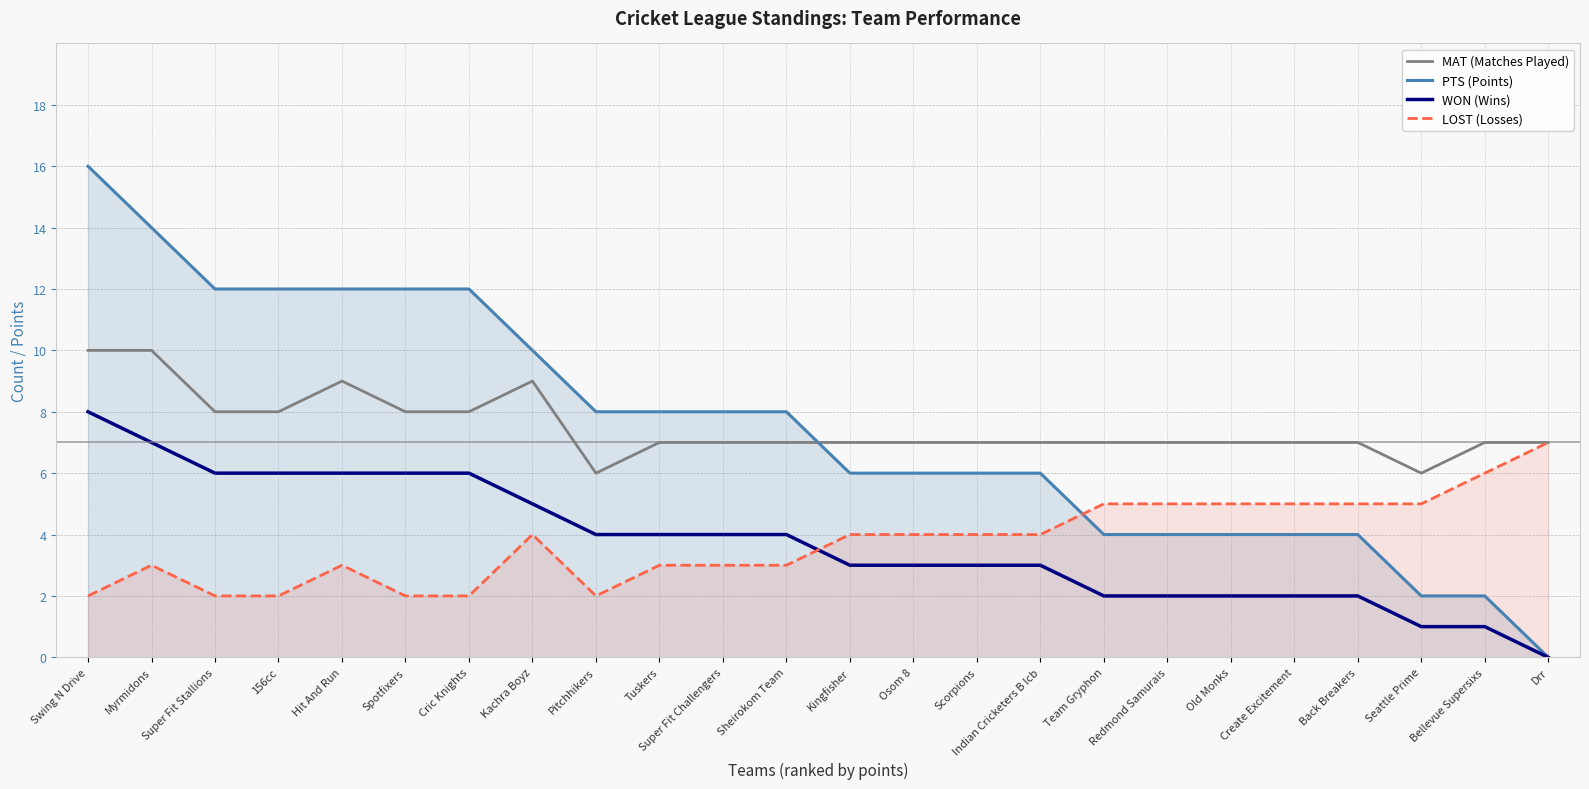

Is it true that MAT (Matches Played) equals 3 at Redmond Samurais?

False